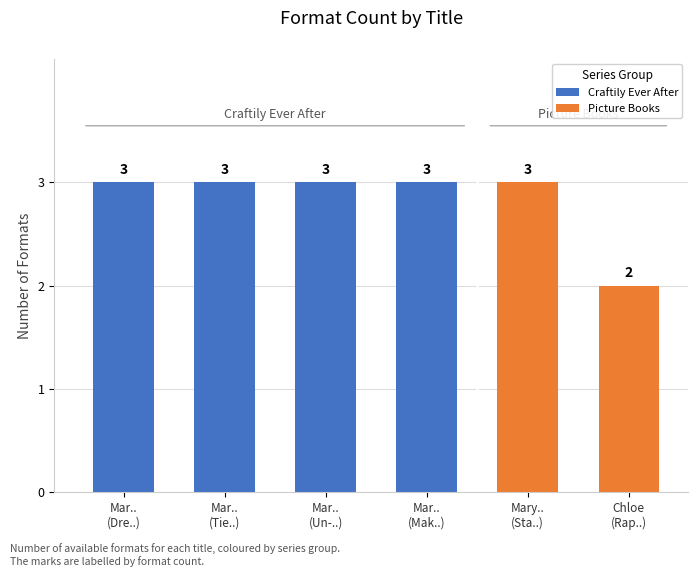

What is the greatest value displayed?

3